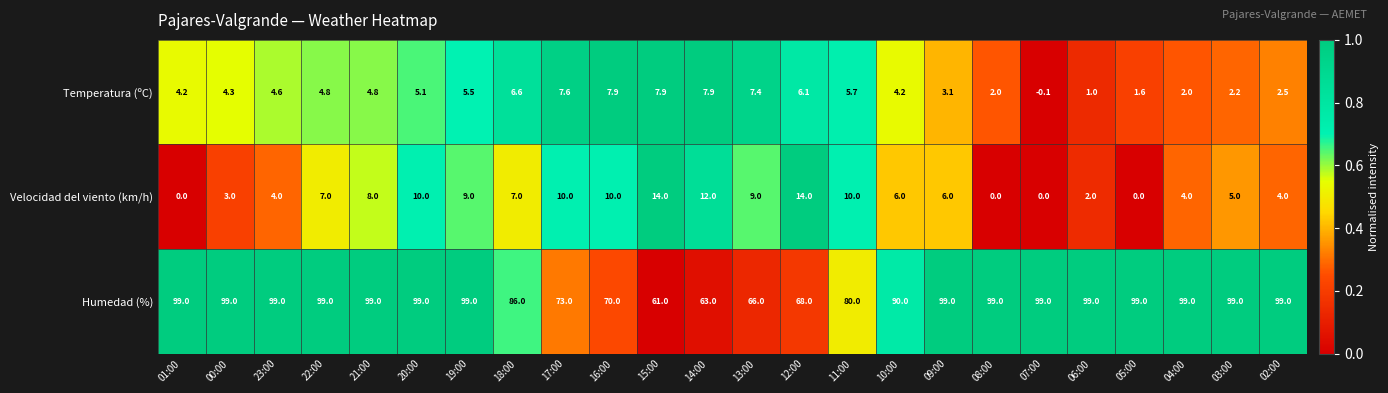

What is the maximum value shown in the chart?

99.0